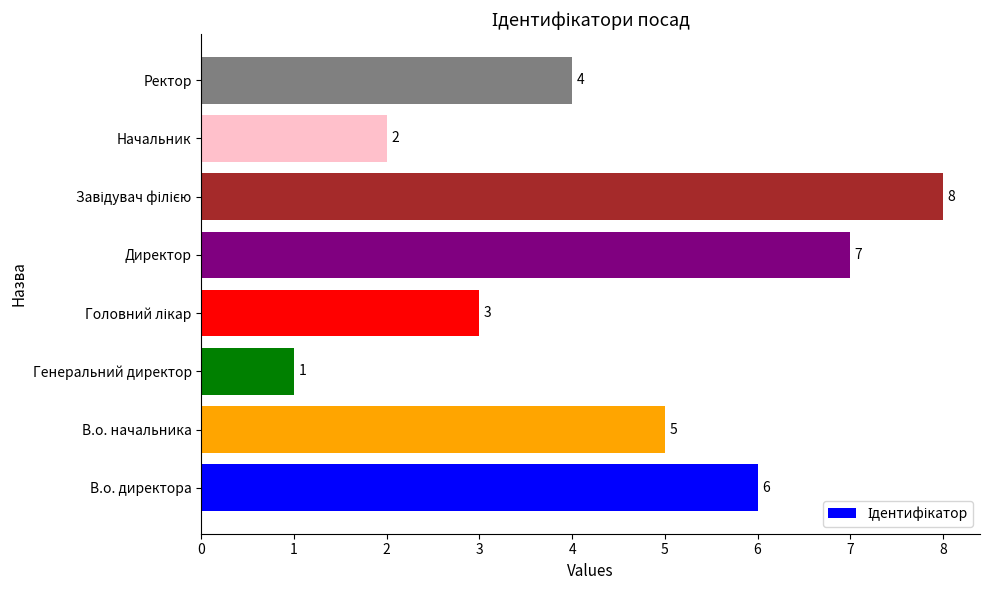

Count the number of categories in the chart.

8